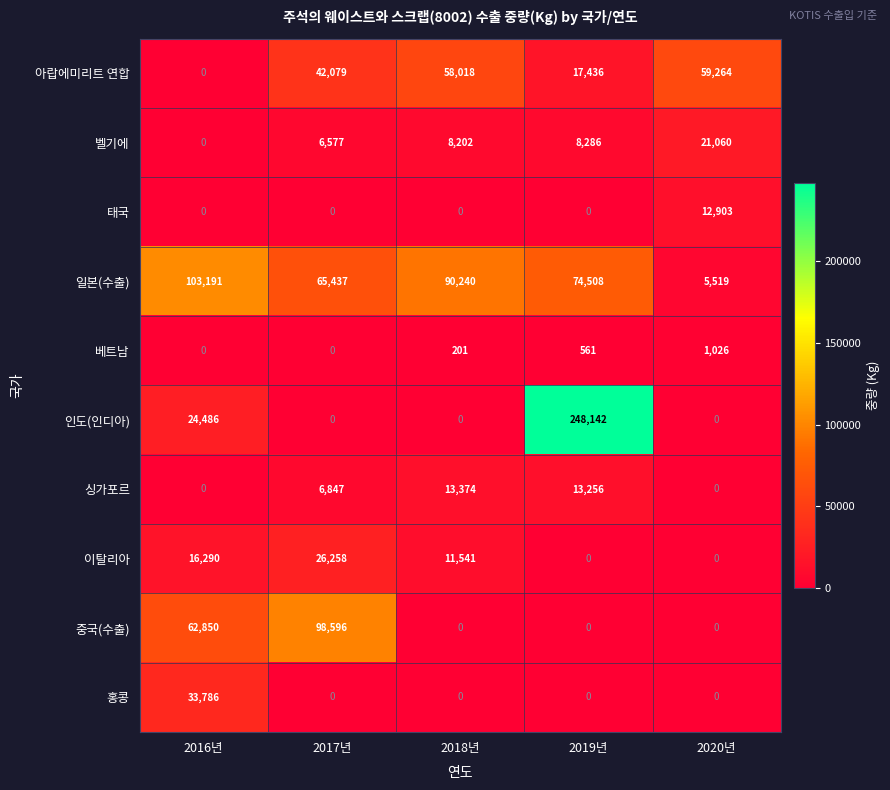

What is the difference between the second highest and minimum values in the 일본(수출) series?

84721